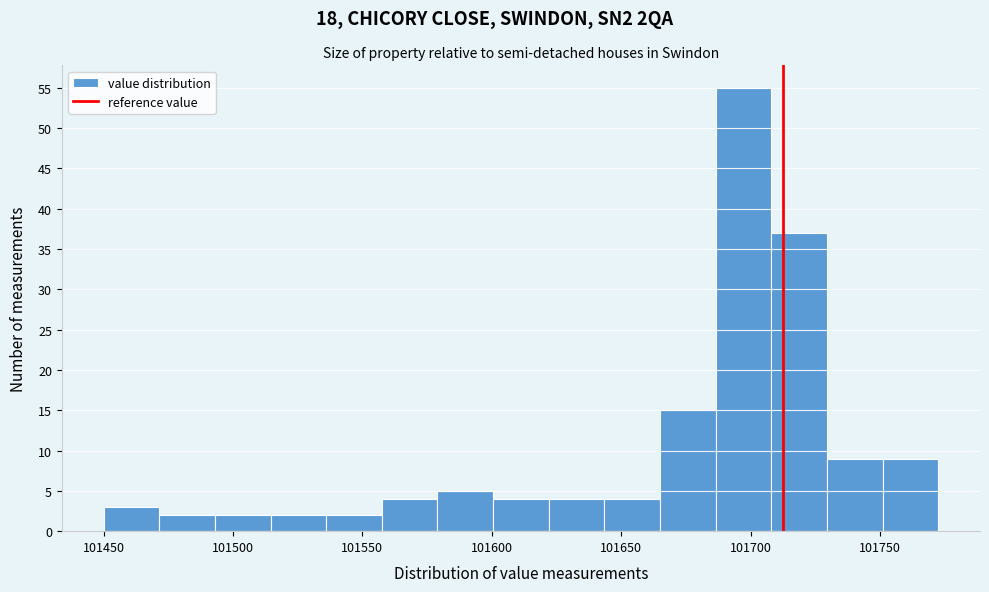

Reading left to right, list every bar in this chart as the range it spans on the x-axis followed by its height. Neither the bar edges nor the heights are printed on the chart, so give them approximately, as read against the axes.

101450.0 to 101471.5: 3
101471.5 to 101493.0: 2
101493.0 to 101514.5: 2
101514.5 to 101536.0: 2
101536.0 to 101557.5: 2
101557.5 to 101579.0: 4
101579.0 to 101600.5: 5
101600.5 to 101622.0: 4
101622.0 to 101643.5: 4
101643.5 to 101665.0: 4
101665.0 to 101686.5: 15
101686.5 to 101708.0: 55
101708.0 to 101729.5: 37
101729.5 to 101751.0: 9
101751.0 to 101772.5: 9